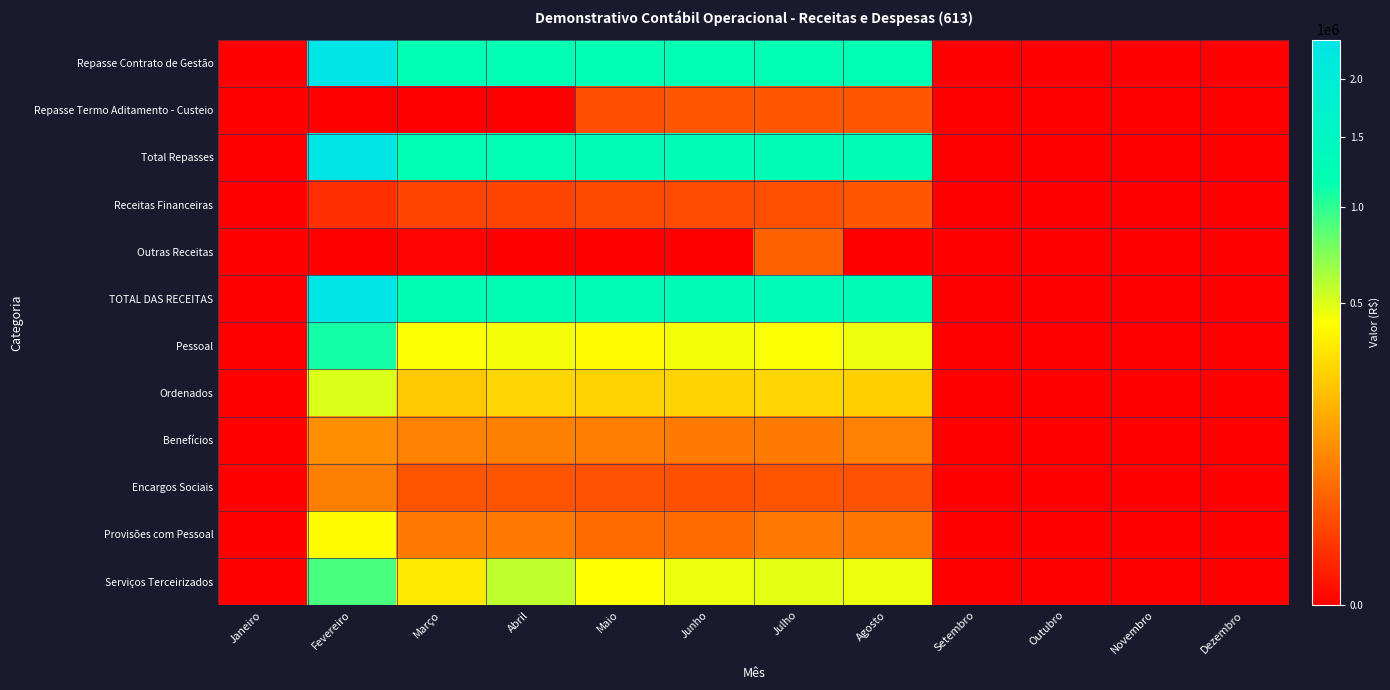

Rank the series at Outubro from highest to lowest value.

Repasse Contrato de Gestão, Repasse Termo Aditamento - Custeio, Total Repasses, Receitas Financeiras, Outras Receitas, TOTAL DAS RECEITAS, Pessoal, Ordenados, Benefícios, Encargos Sociais, Provisões com Pessoal, Serviços Terceirizados